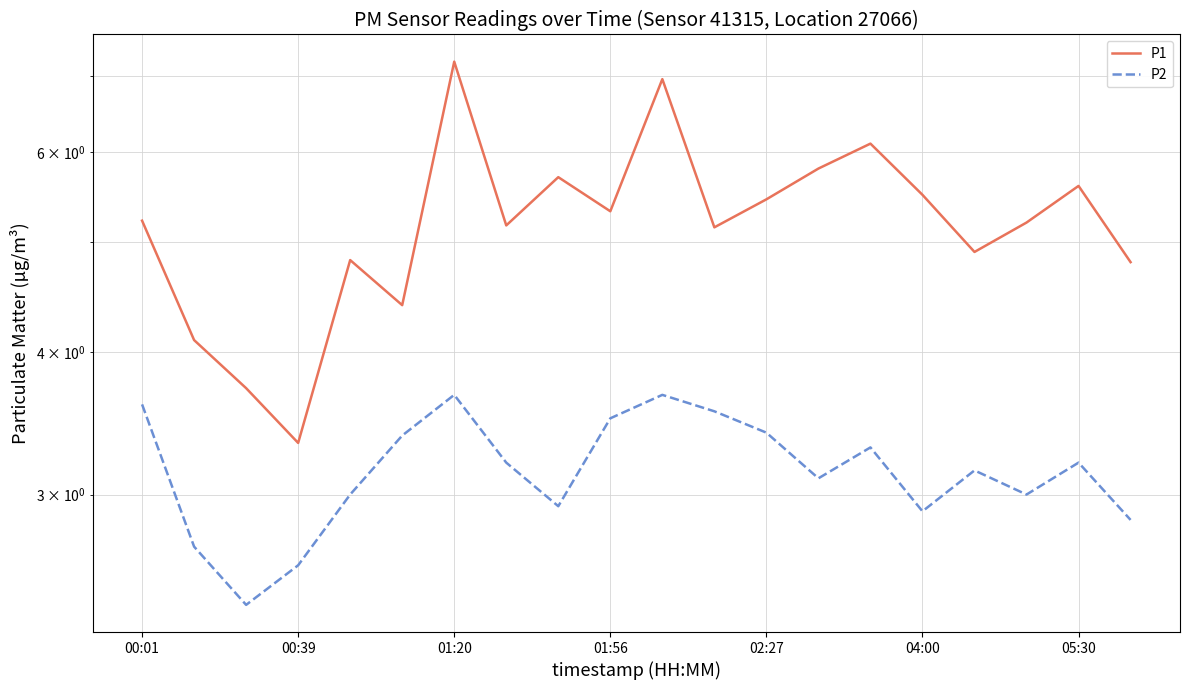

True or false: P1 and P2 intersect in this chart.

False